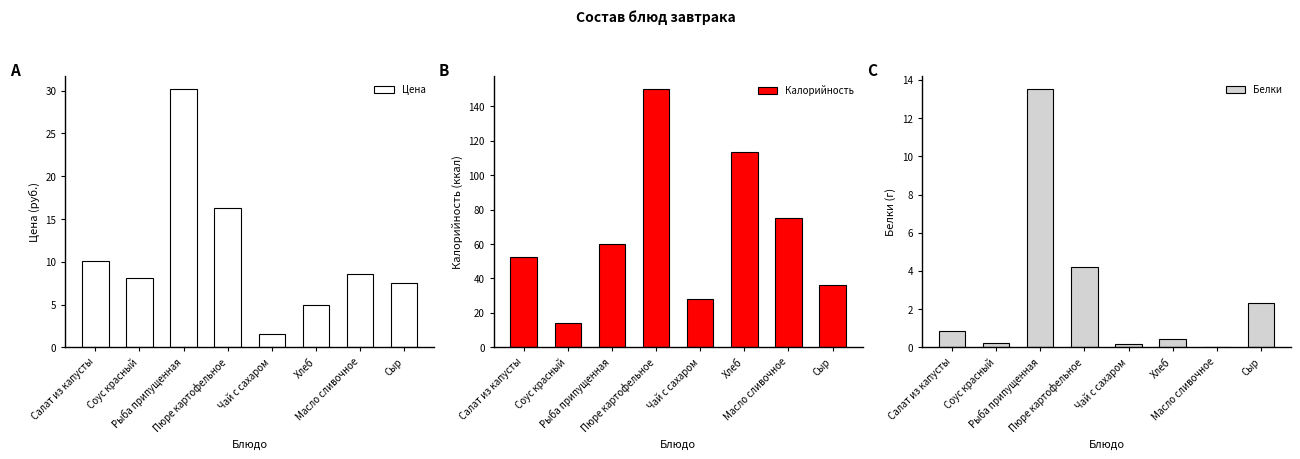

How many bars are there in each group?

3